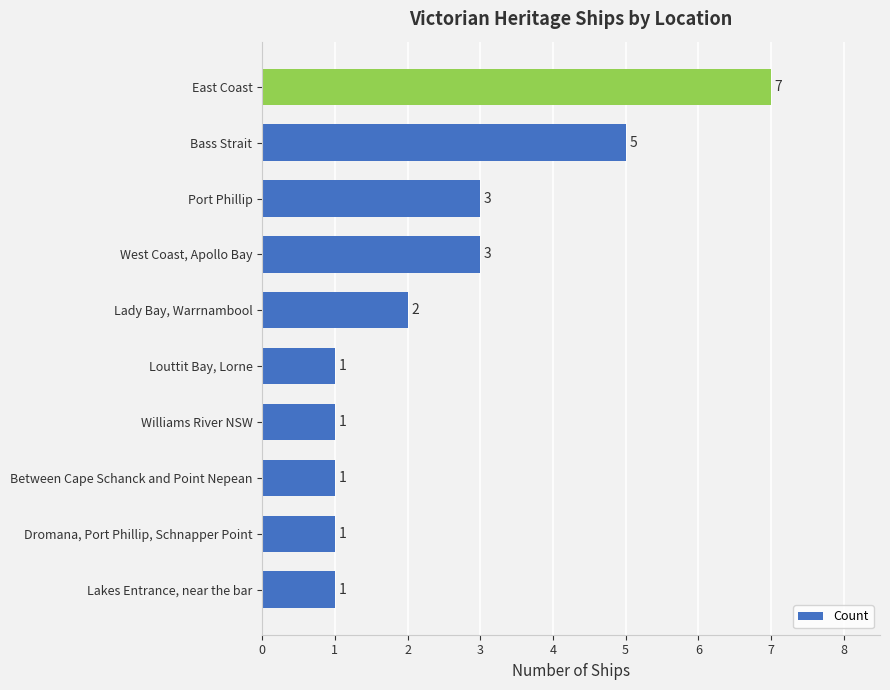

Reading bottom to top, transcribe all the data shown in this chart.

Lakes Entrance, near the bar=1	Dromana, Port Phillip, Schnapper Point=1	Between Cape Schanck and Point Nepean=1	Williams River NSW=1	Louttit Bay, Lorne=1	Lady Bay, Warrnambool=2	West Coast, Apollo Bay=3	Port Phillip=3	Bass Strait=5	East Coast=7